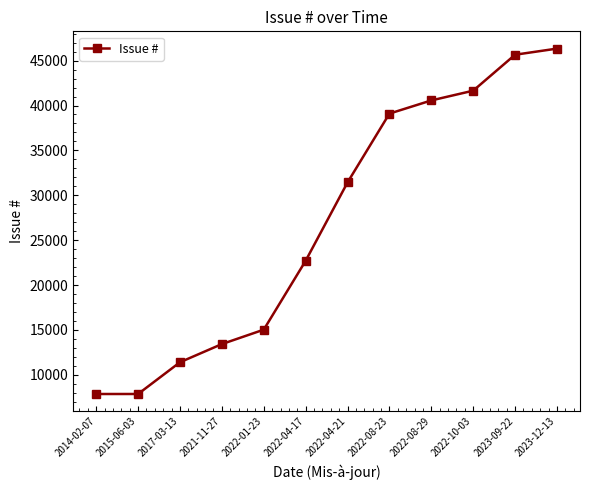

True or false: there are more than 2 points higher than both neighbors.

False